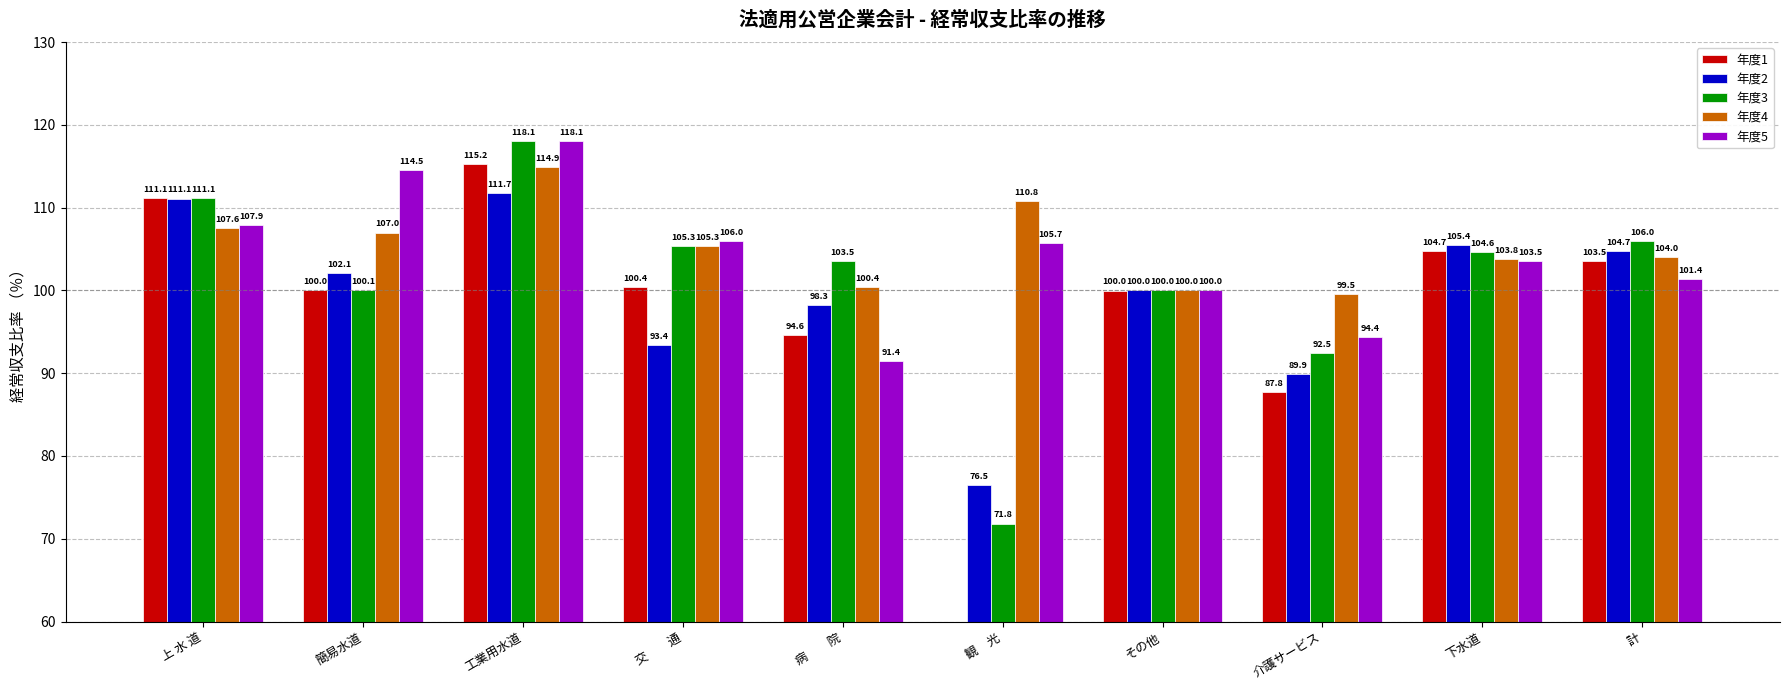

What value does the 年度3 series have at 観　光?

71.8